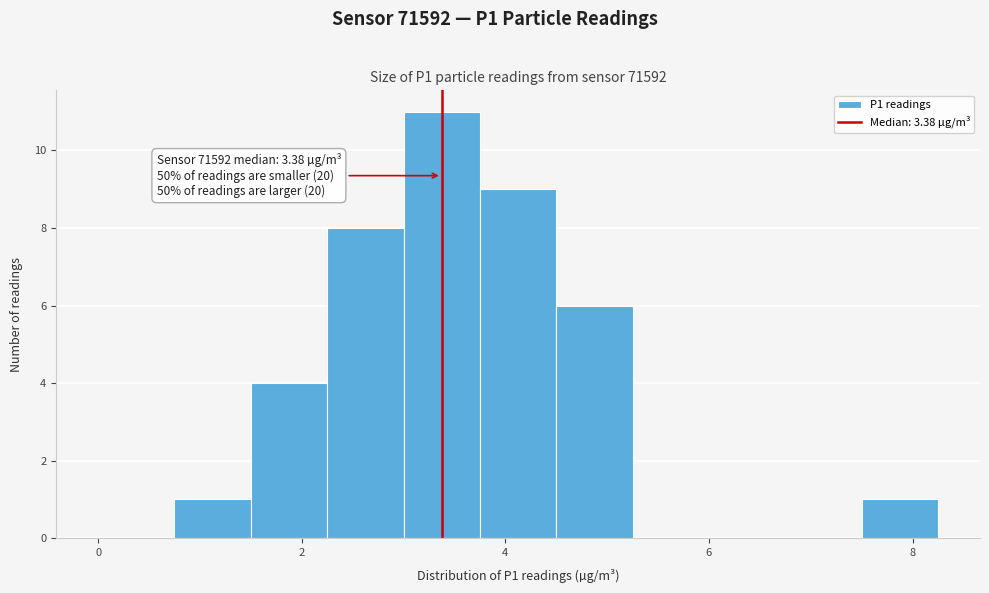

Around what value on the x-axis is the tallest bar? Give the approximate position of its centre, as read against the axis.

3.4